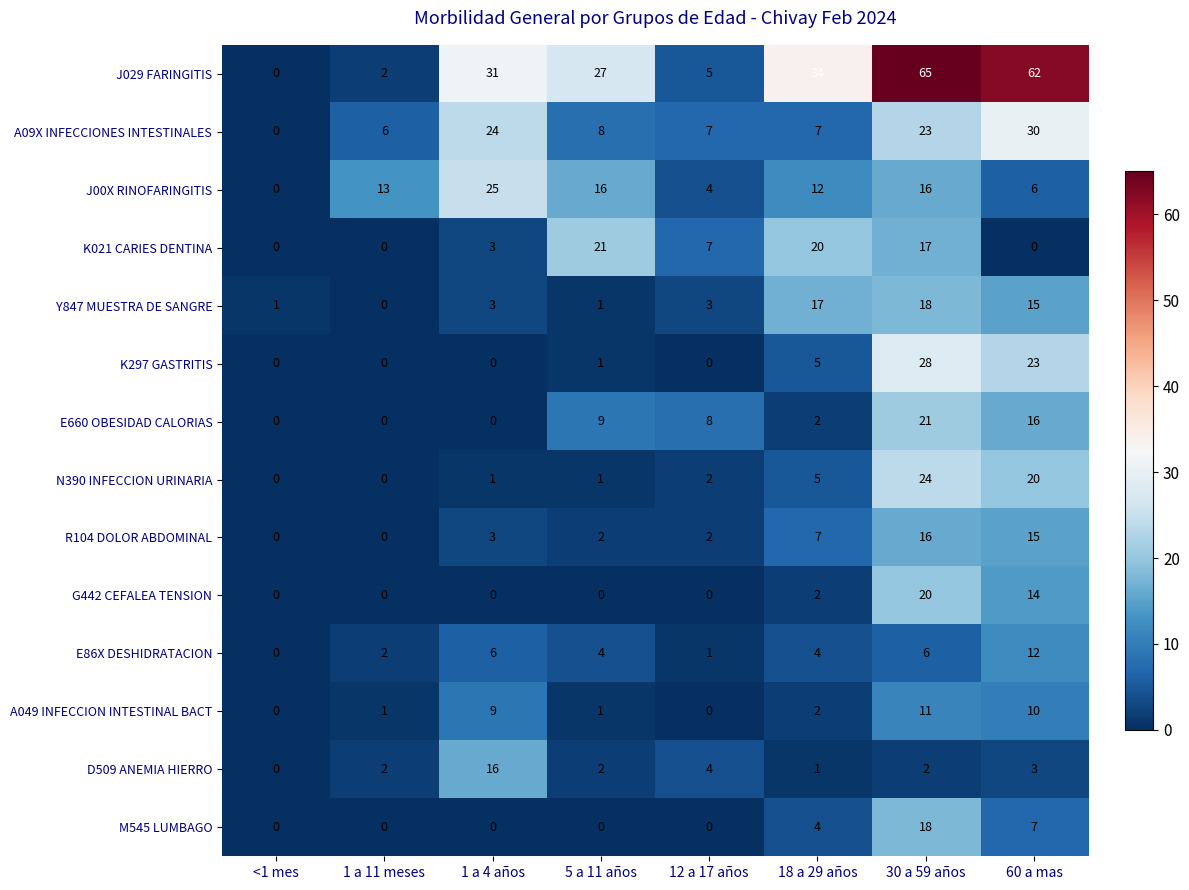

Which label corresponds to the largest value in the chart?

30 a 59 años